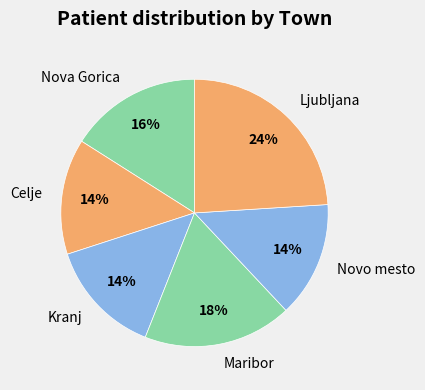

Which has a higher value, Kranj or Nova Gorica?

Nova Gorica